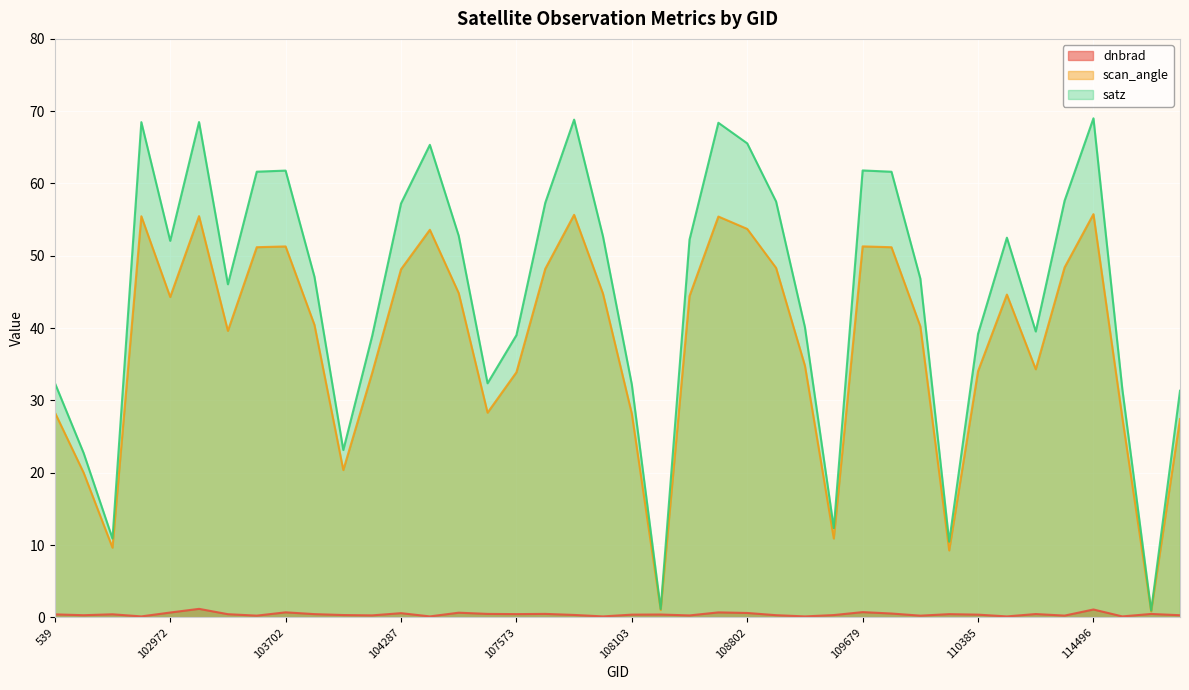

At how many categories does at least one series exceed 36?

28